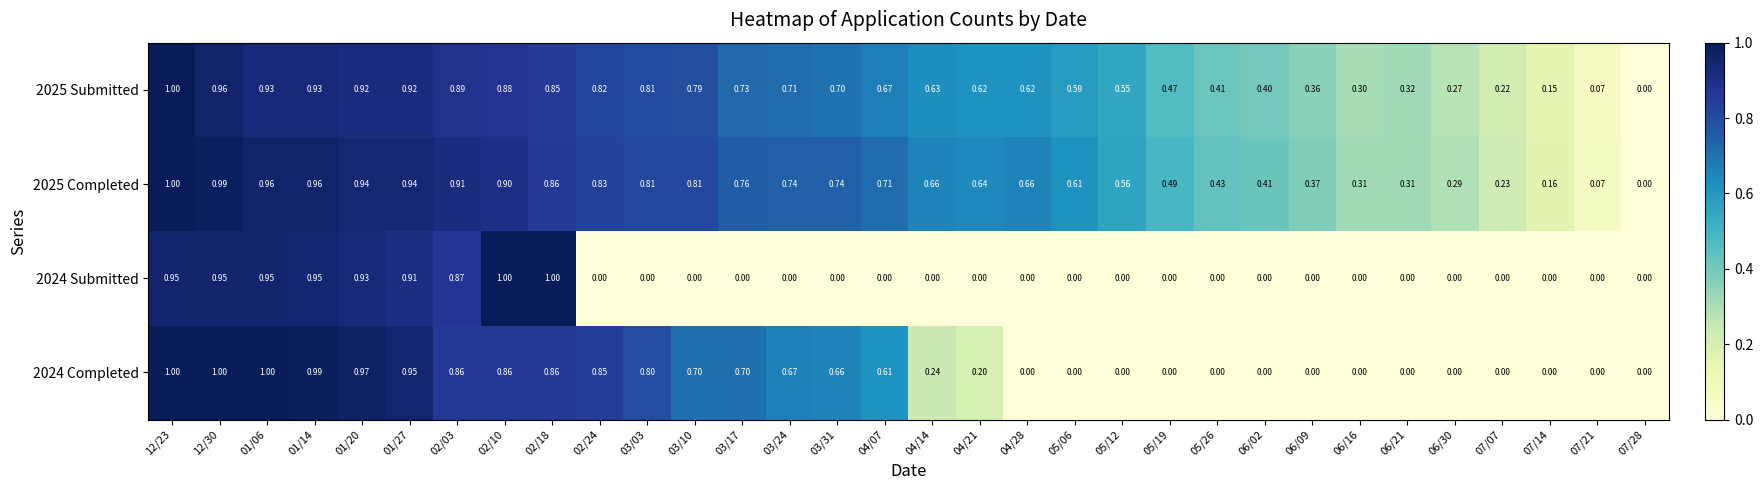

Count the number of categories in the chart.

32